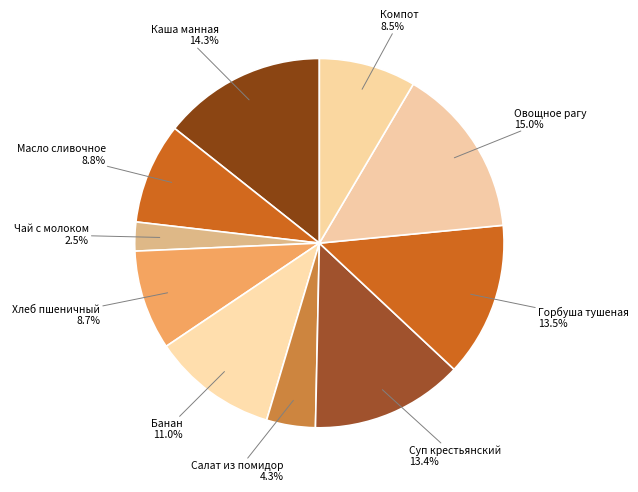

Rank the categories by value from highest to lowest.

Овощное рагу, Каша манная, Горбуша тушеная, Суп крестьянский, Банан, Масло сливочное, Хлеб пшеничный, Компот, Салат из помидор, Чай с молоком